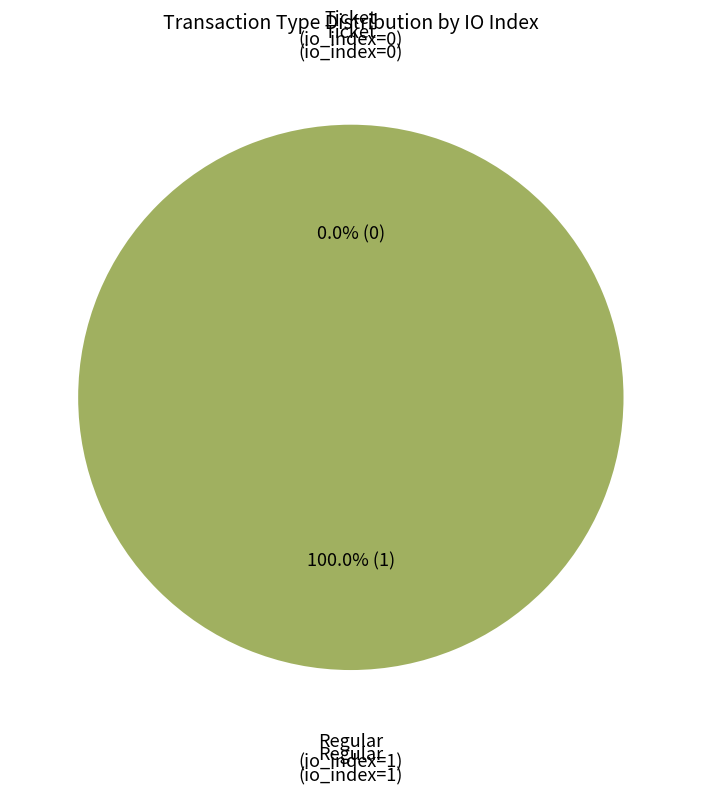

Rank the categories by value from lowest to highest.

Ticket tx (io_index=0), Regular tx (io_index=1)